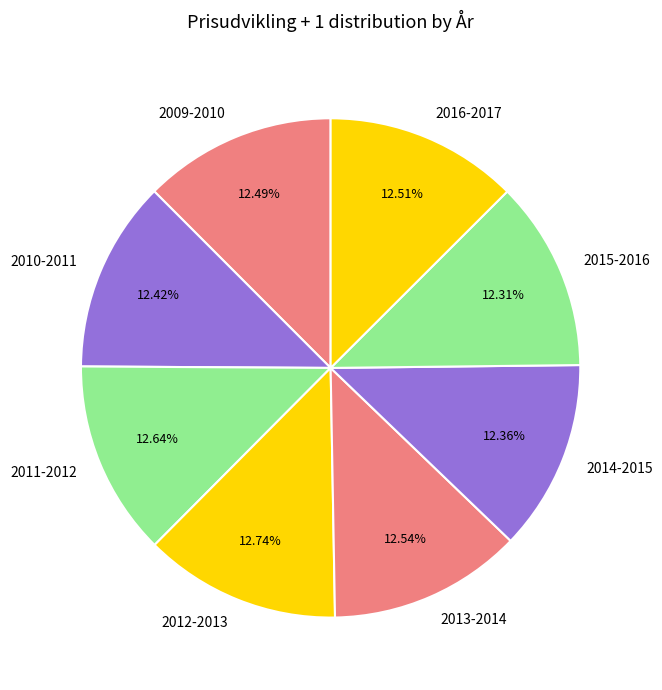

What percentage is the 2016-2017 slice, to the nearest percent?

13%